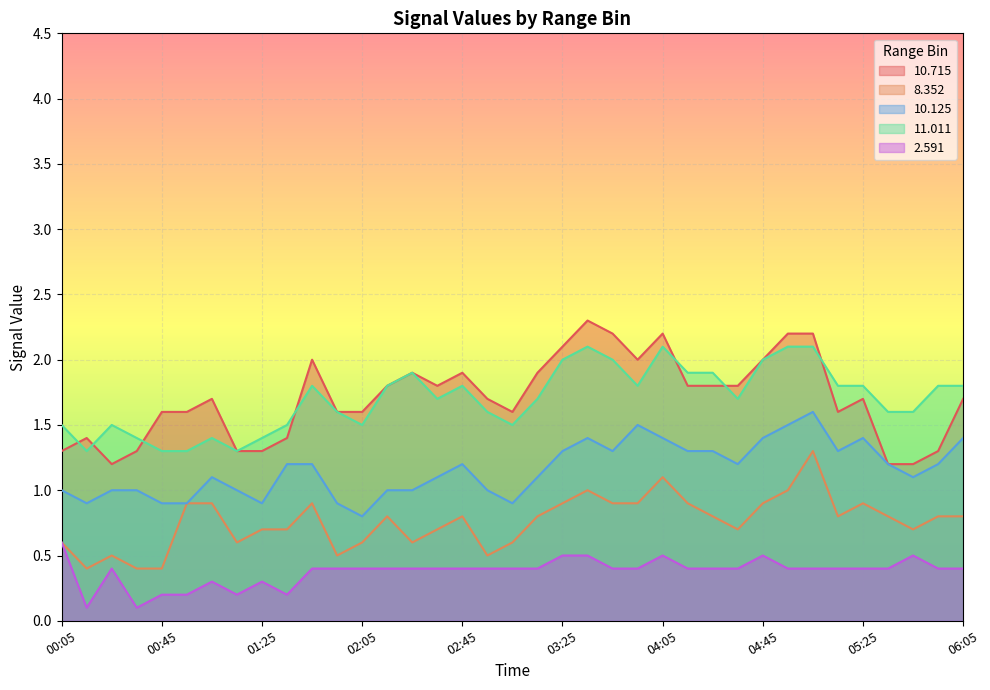

How many interior local valleys does the 10.715 series have?

5